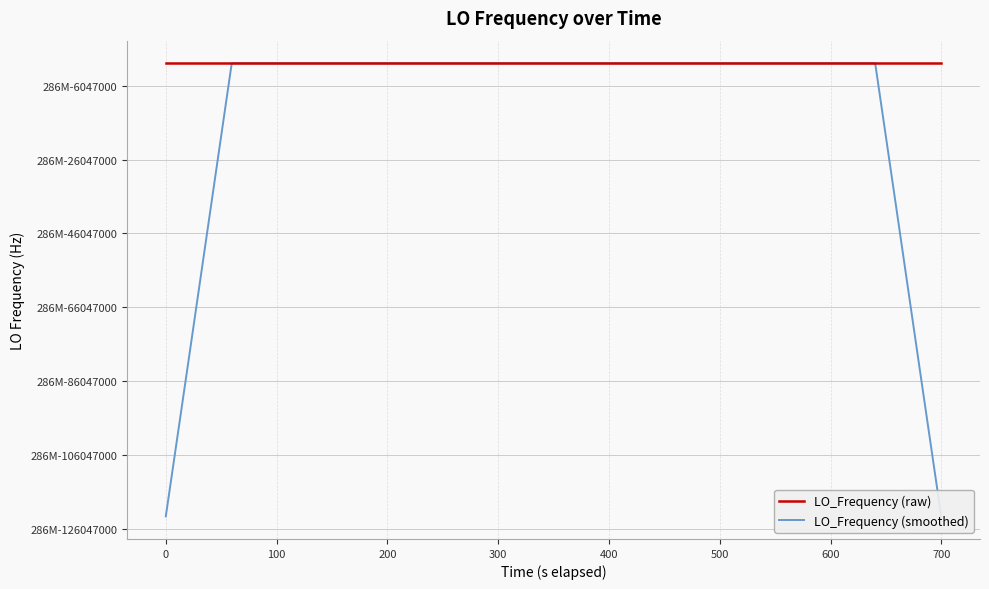

What are all the series names shown in the legend?

LO_Frequency (raw), LO_Frequency (smoothed)